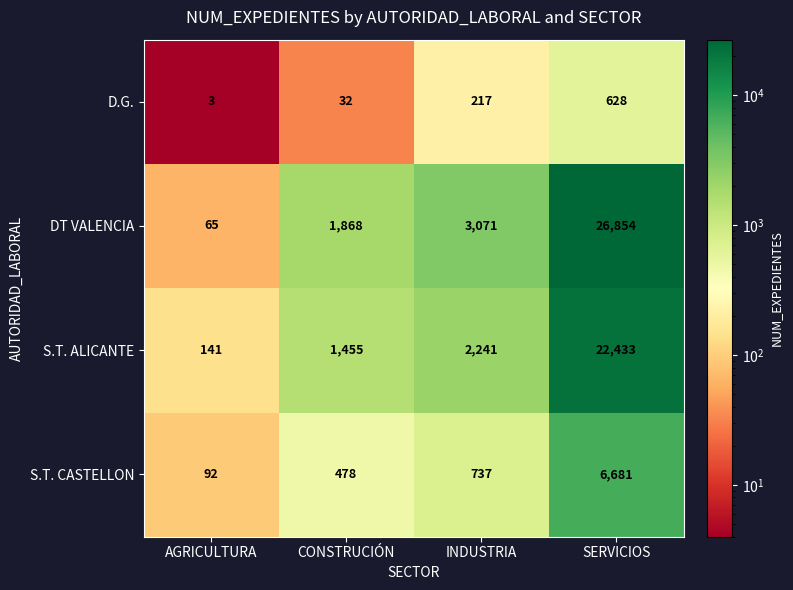

Between INDUSTRIA and SERVICIOS, which series saw the biggest shift?

DT VALENCIA